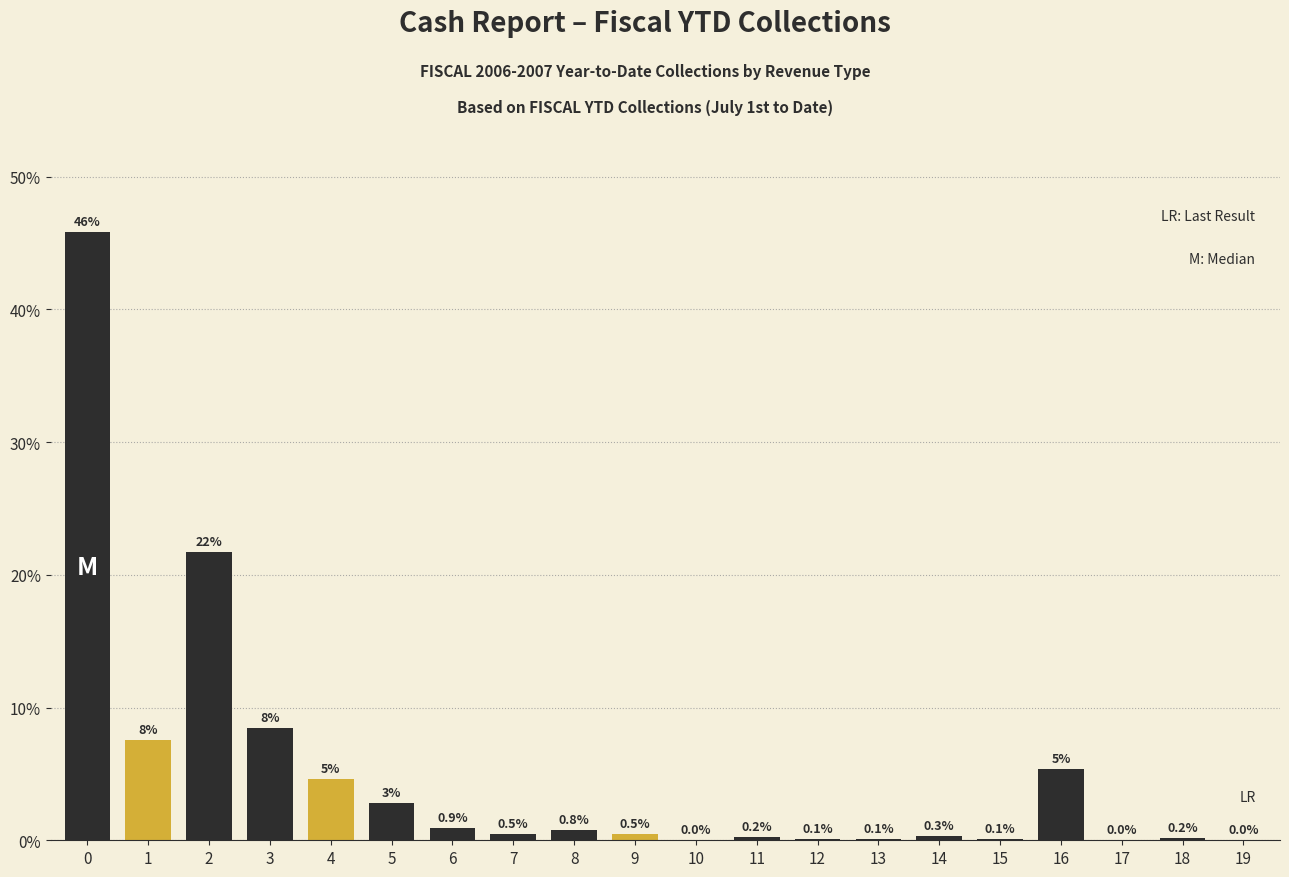

What value does the data have at 9?

0.5